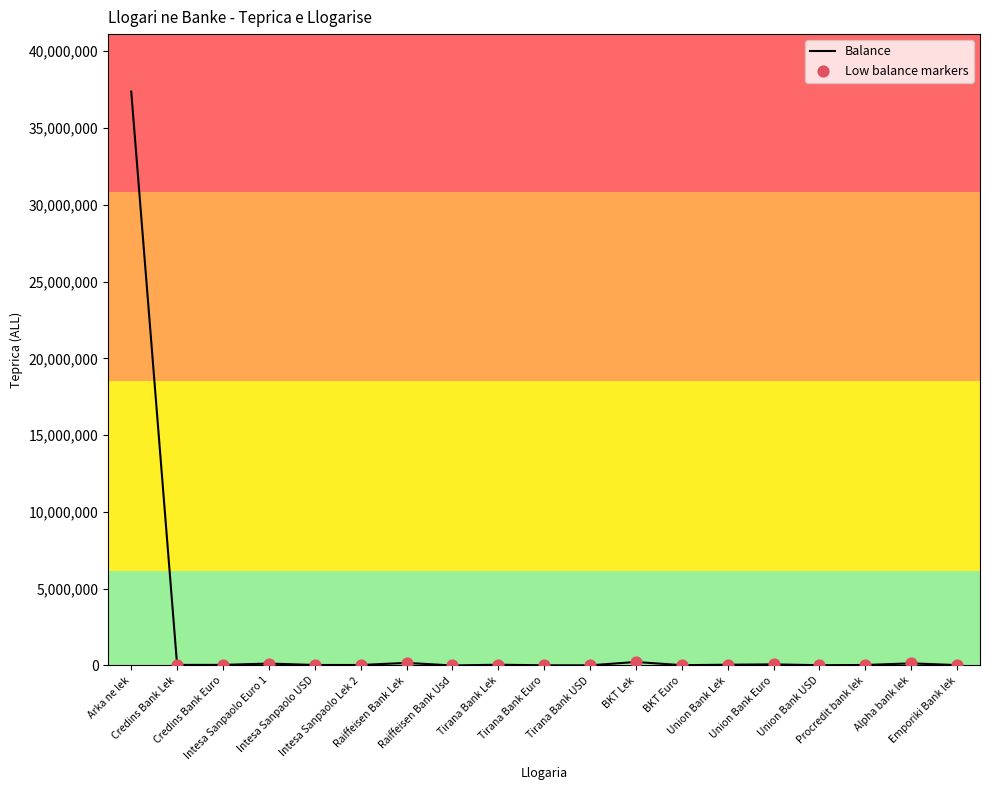

What is the change in value from Arka ne lek to Raiffeisen Bank Usd?

-37380445.8